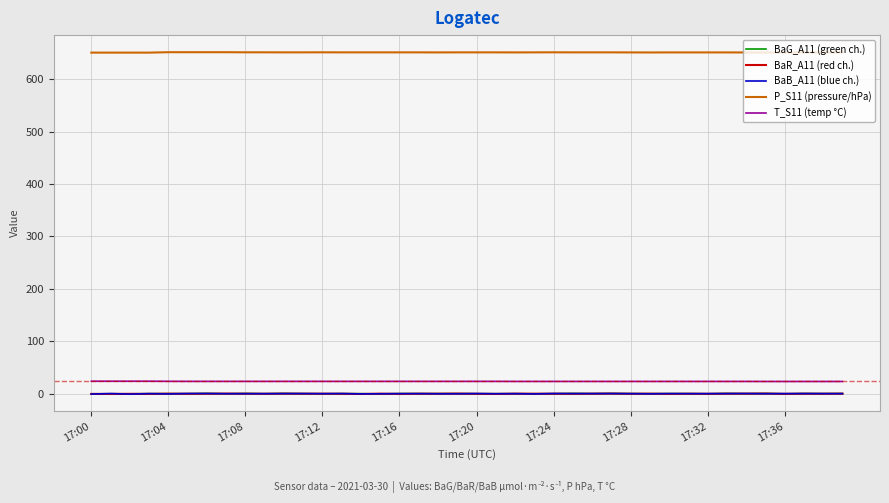

Which series has the largest total across all categories?

P_S11 (pressure/hPa)